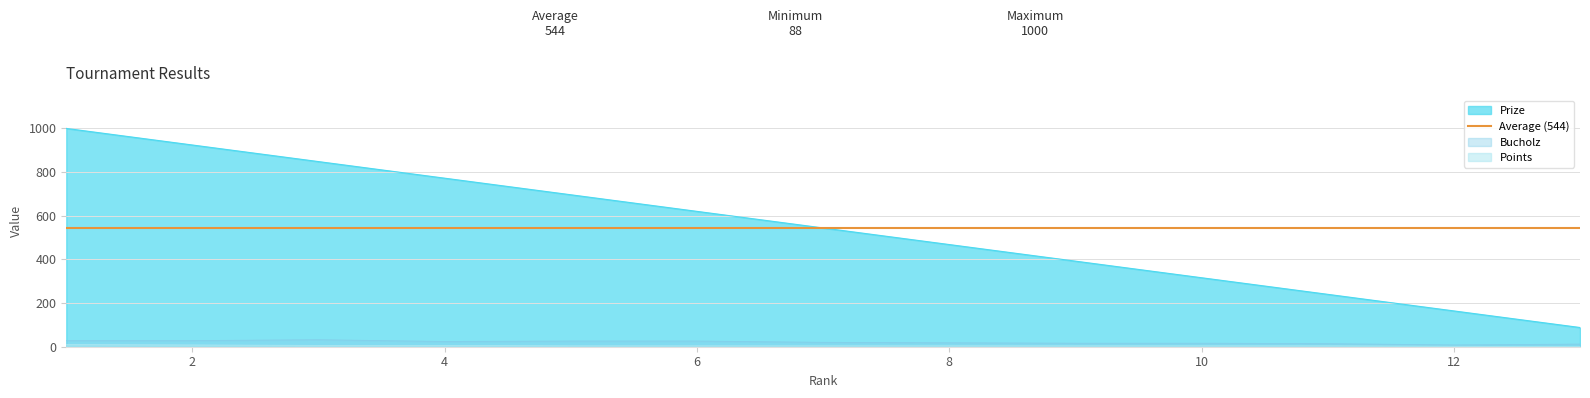

What is the highest value of the Points series?

10